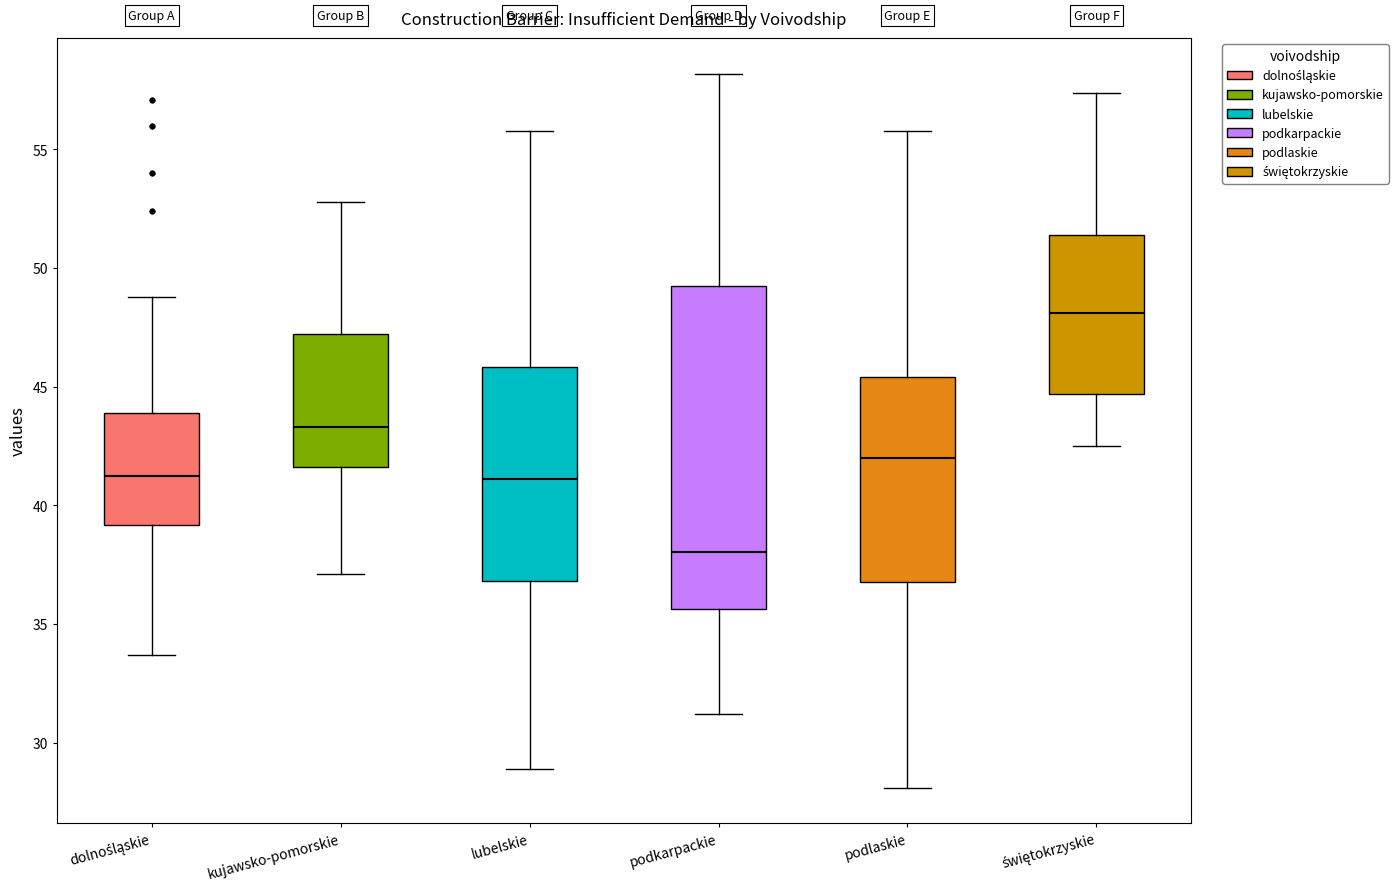

Where is the upper edge of the box for podkarpackie on the y-axis? The values are not printed on the chart, so give them approximately, as read against the axis.

49.0